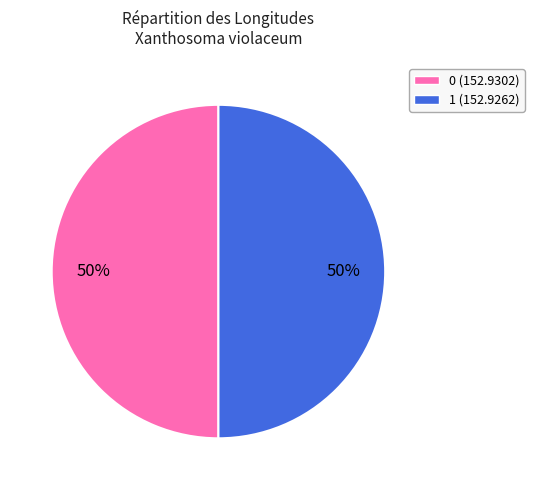

To the nearest percent, what percentage of the pie is 0?

50%